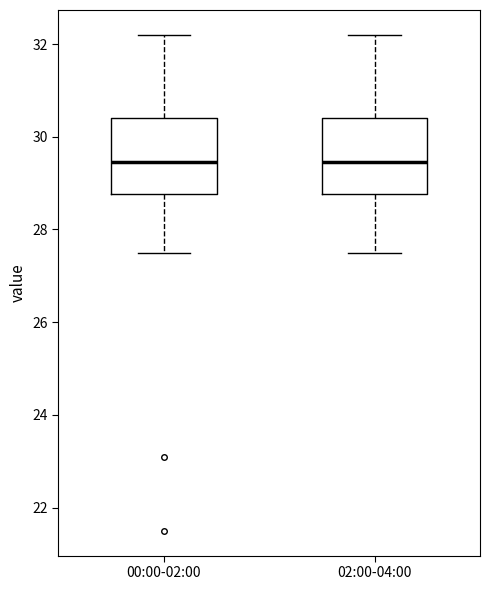

Reading left to right, transcribe this box plot: for each box, give where its median line is, the range the box spans, and where its two whiskers end, as read against the y-axis. The values are not printed on the chart, so give them approximately, as read against the axis.

00:00-02:00: median 29.4, box 28.8 to 30.4, whiskers 27.6 to 32.2
02:00-04:00: median 29.4, box 28.8 to 30.4, whiskers 27.6 to 32.2